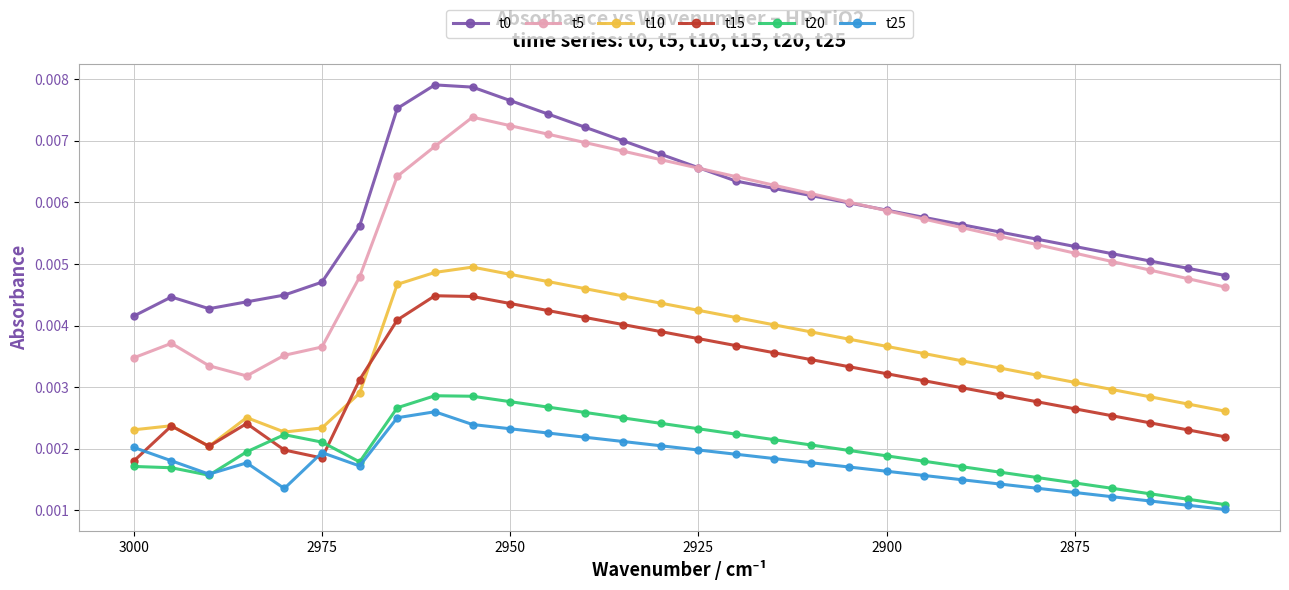

How many t0 values are between 0 and 1?

30